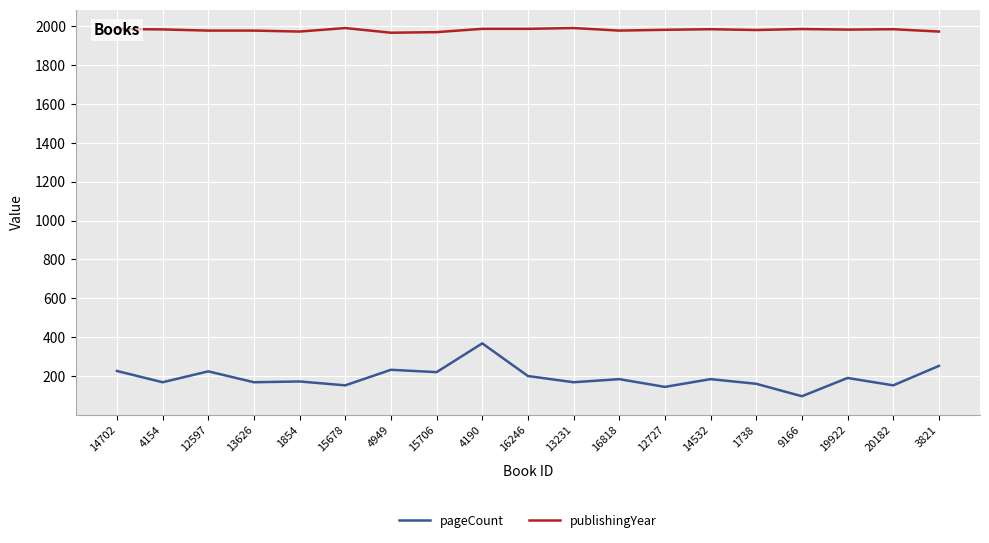

What is the difference between the pageCount values at 9166 and 4154?

72